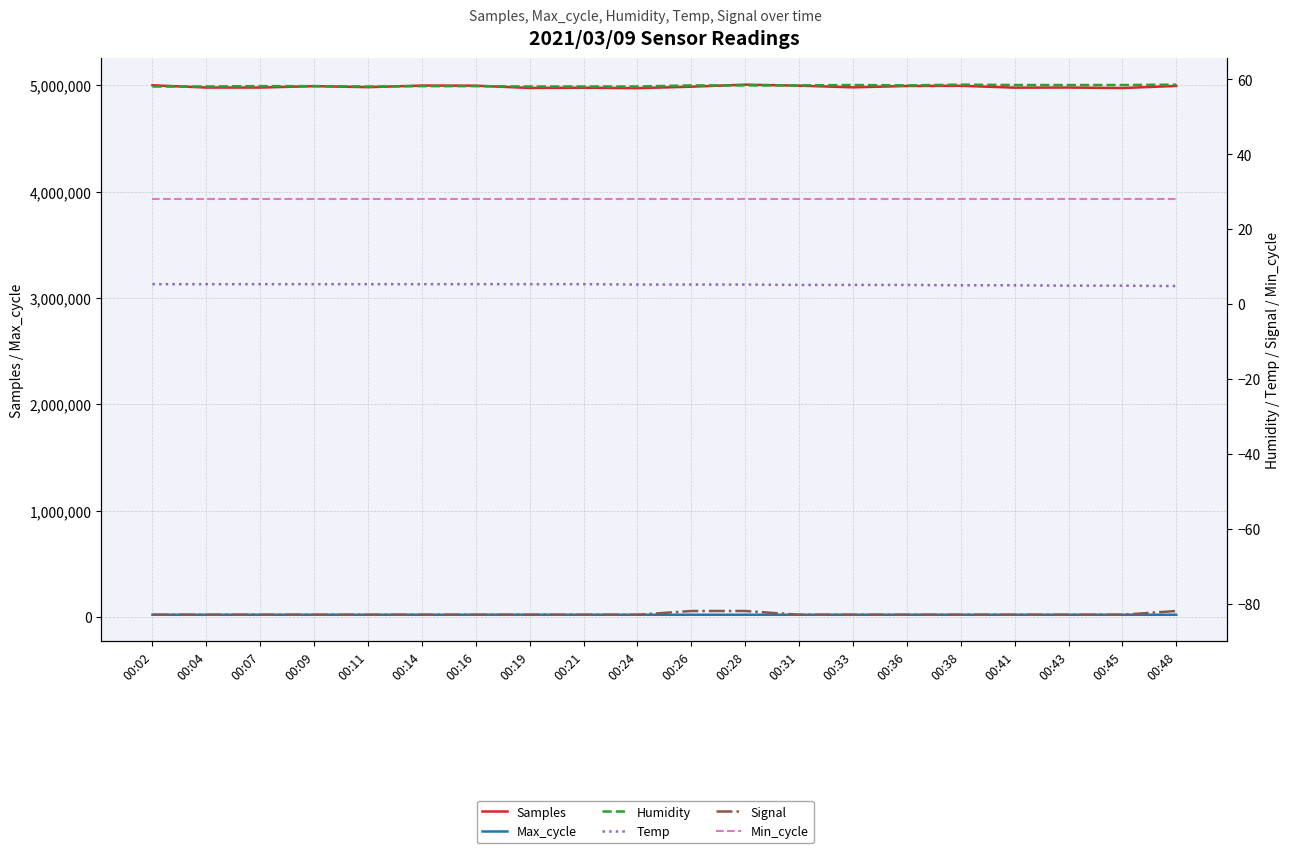

What is the spread (max minus min) of values at 00:26?

4986671.0